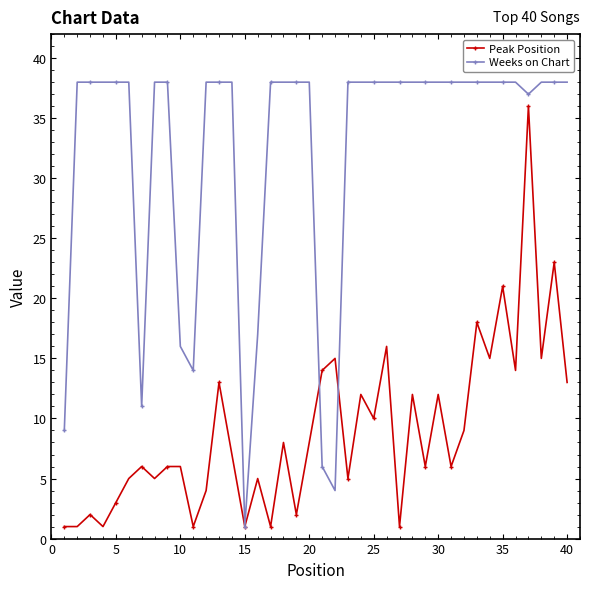

What is the value of the Weeks on Chart point at the 29th from the left?

38